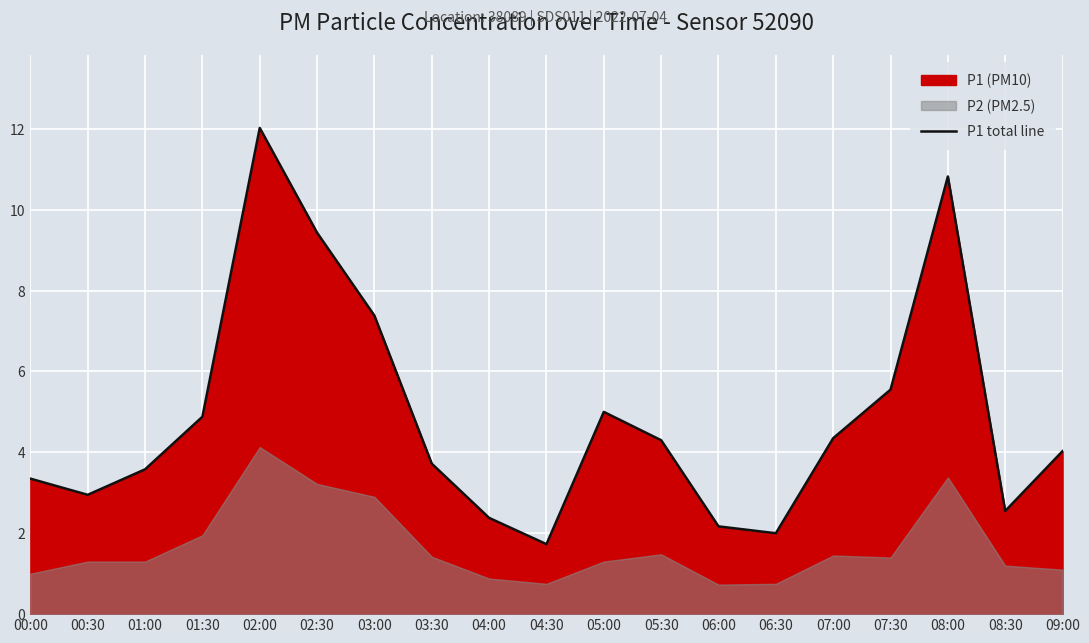

What is the ratio of the value at 08:30 to the value at 03:30?

0.7